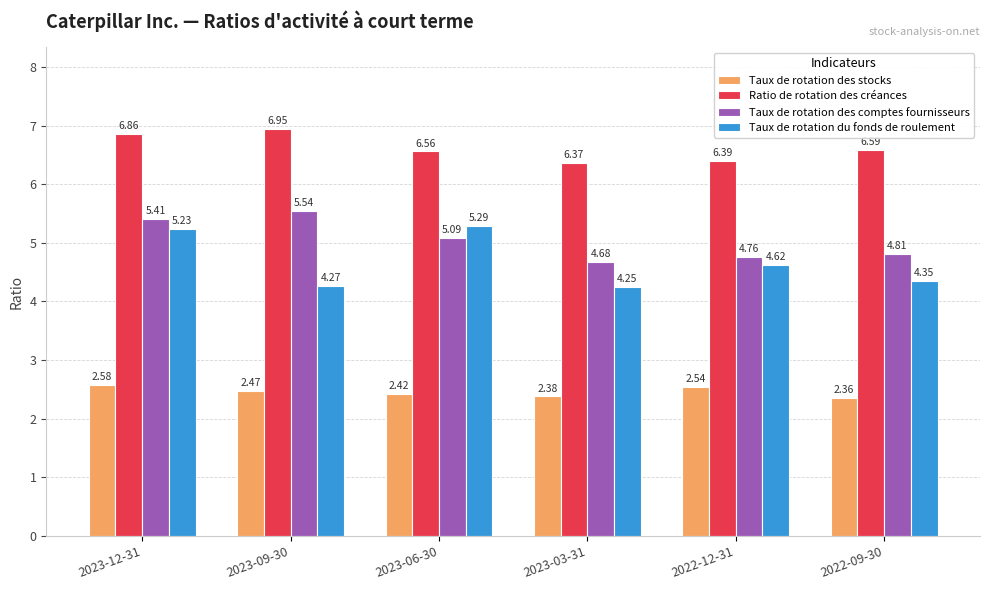

At which category is the sum across all series the highest?

2023-12-31